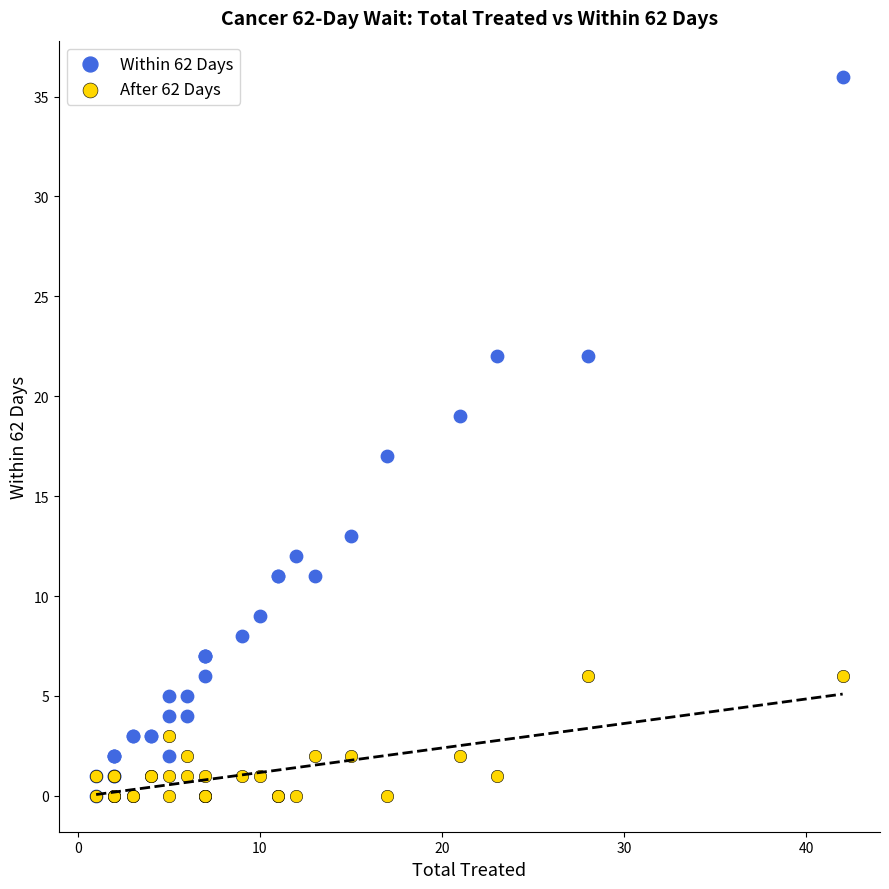

What are all the series names shown in the legend?

Within 62 Days, After 62 Days